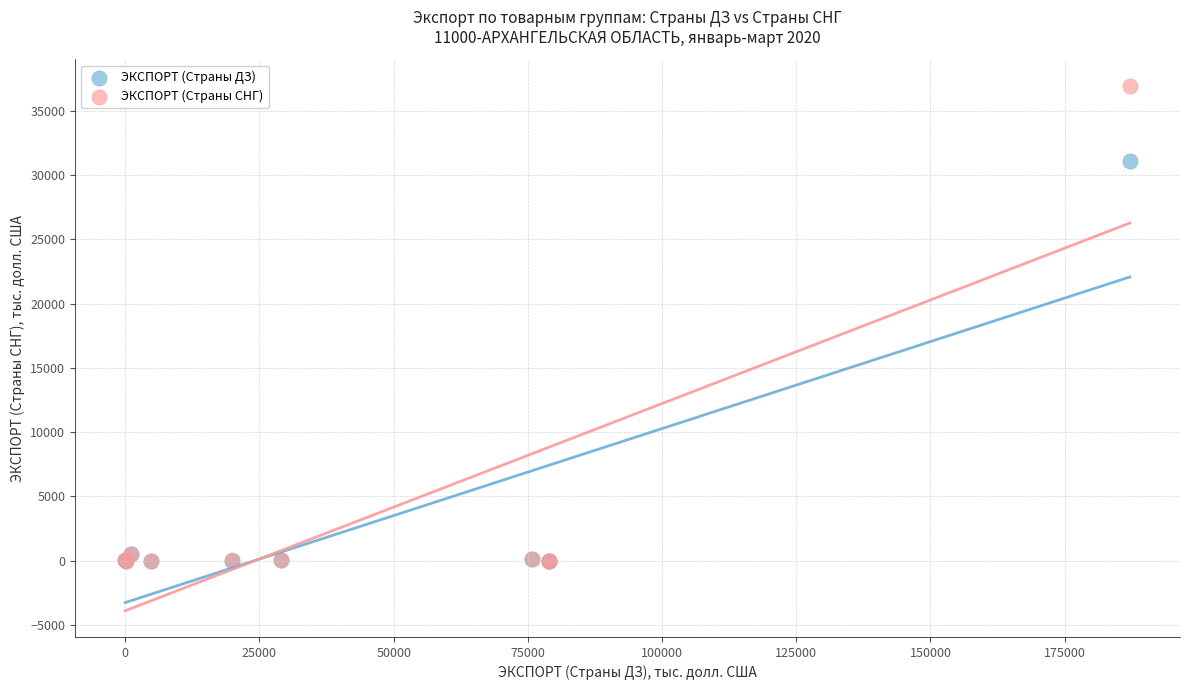

What are all the series names shown in the legend?

ЭКСПОРТ (Страны ДЗ), ЭКСПОРТ (Страны СНГ)